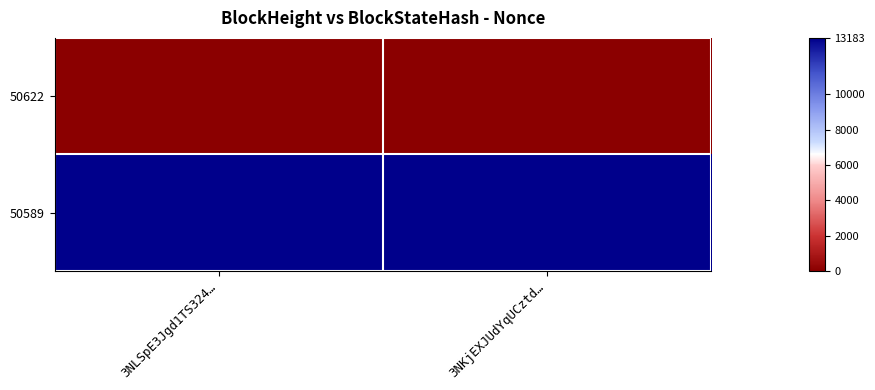

Reading left to right, extract all data points from this chart.

50622: 3NLSpE3Jgd1TS324…=0	3NKjEXJUdYqUCztd…=0
50589: 3NLSpE3Jgd1TS324…=13183	3NKjEXJUdYqUCztd…=13183